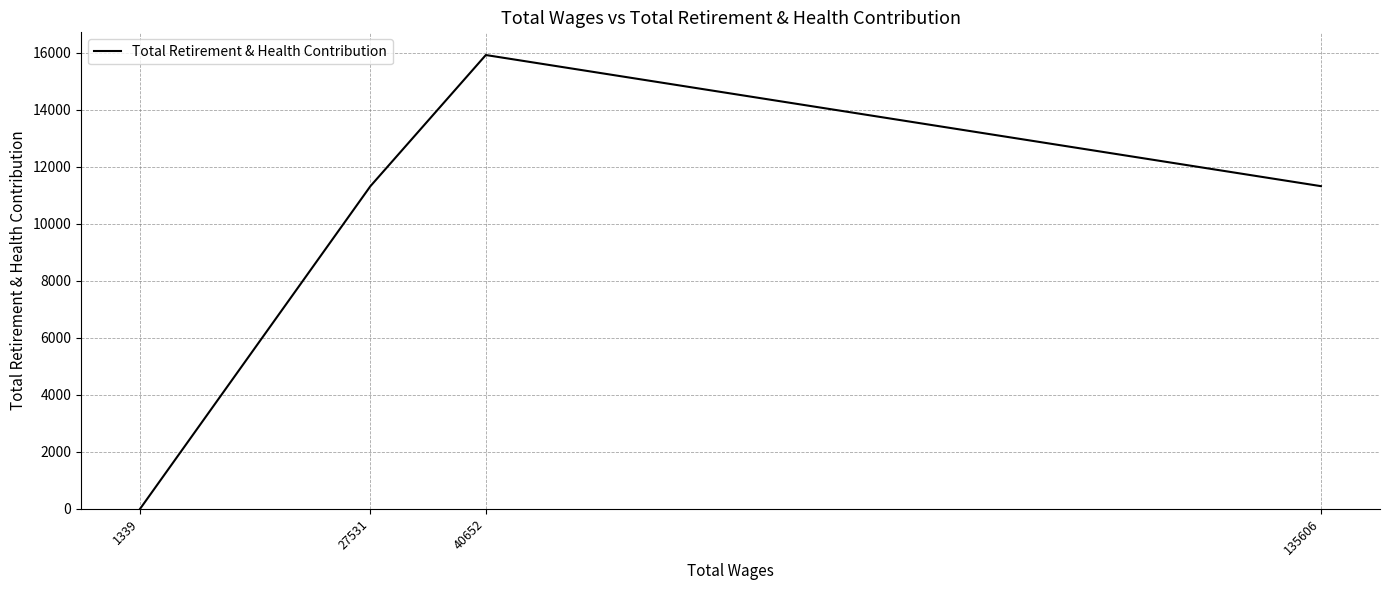

What is the sum of all values?

38574